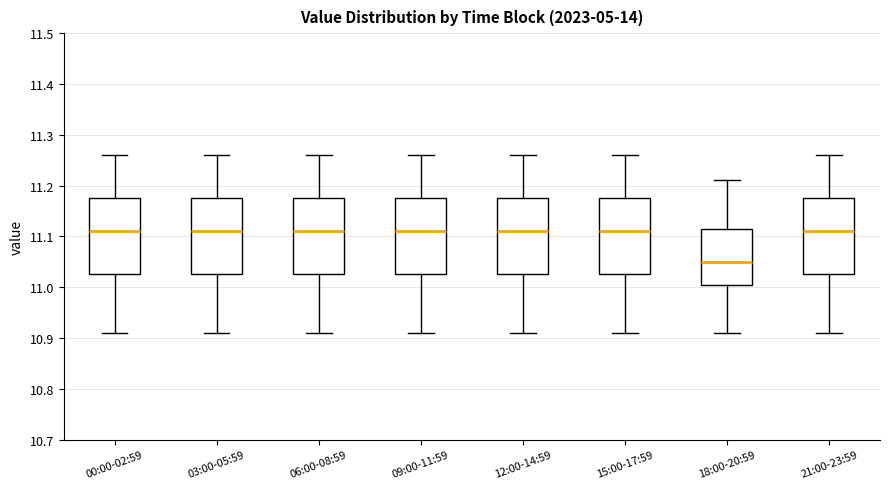

Reading left to right, transcribe this box plot: for each box, give where its median line is, the range the box spans, and where its two whiskers end, as read against the y-axis. The values are not printed on the chart, so give them approximately, as read against the axis.

00:00-02:59: median 11.11, box 11.03 to 11.18, whiskers 10.91 to 11.26
03:00-05:59: median 11.11, box 11.03 to 11.18, whiskers 10.91 to 11.26
06:00-08:59: median 11.11, box 11.03 to 11.18, whiskers 10.91 to 11.26
09:00-11:59: median 11.11, box 11.03 to 11.18, whiskers 10.91 to 11.26
12:00-14:59: median 11.11, box 11.03 to 11.18, whiskers 10.91 to 11.26
15:00-17:59: median 11.11, box 11.03 to 11.18, whiskers 10.91 to 11.26
18:00-20:59: median 11.05, box 11.01 to 11.12, whiskers 10.91 to 11.21
21:00-23:59: median 11.11, box 11.03 to 11.18, whiskers 10.91 to 11.26